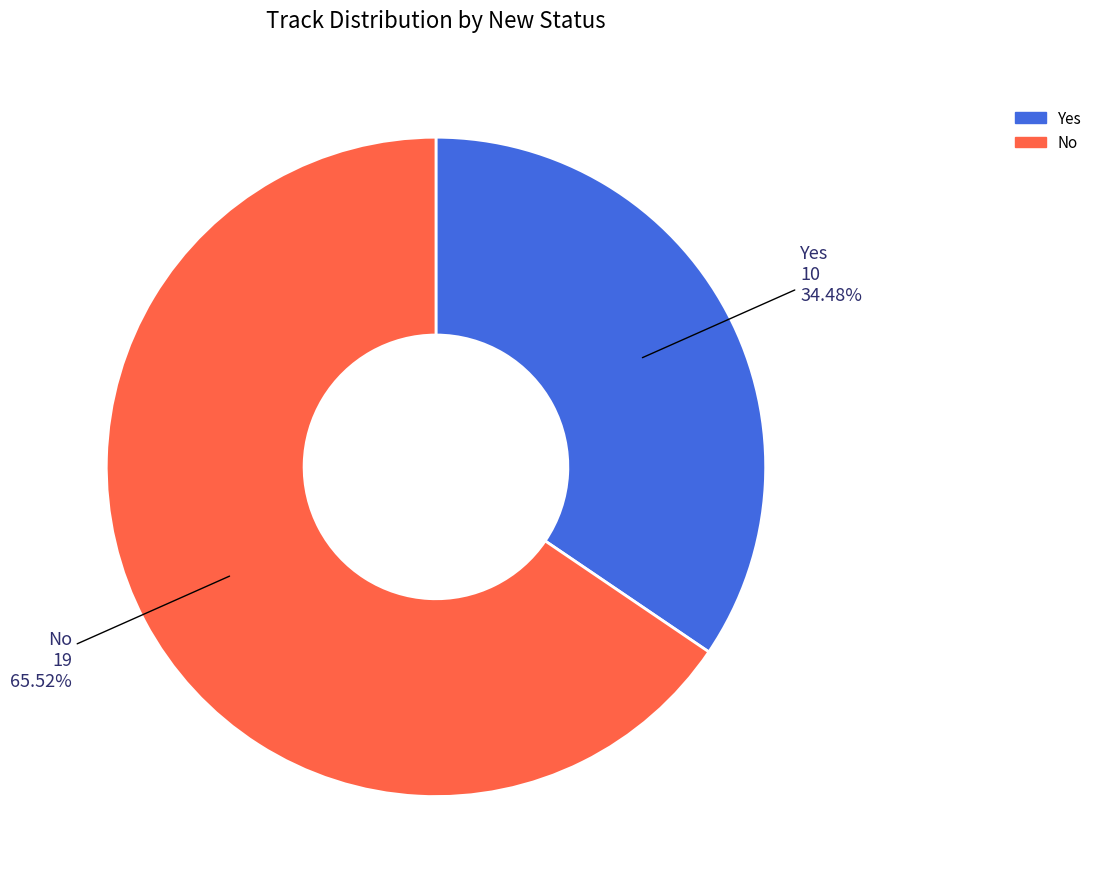

Is it true that Yes is 34% of the pie?

True